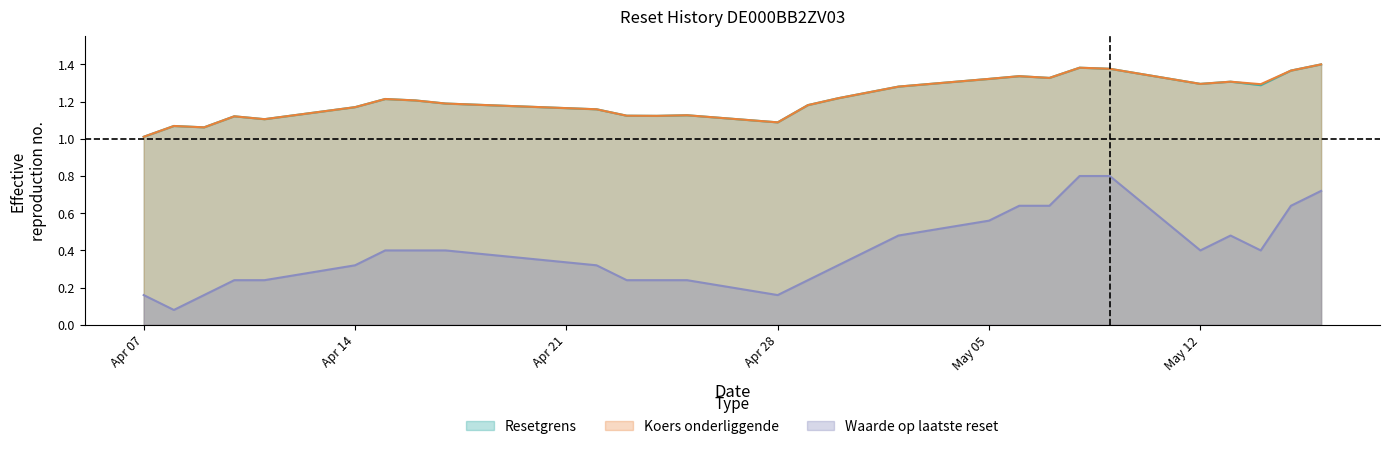

Where is the first local minimum for Waarde op laatste reset?

2025-04-08